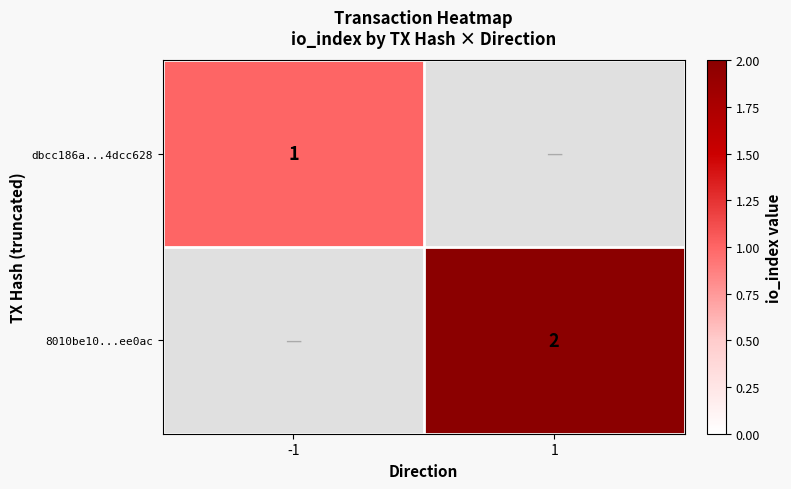

The value of dbcc186a...4dcc628 at -1 is 2. True or false?

False